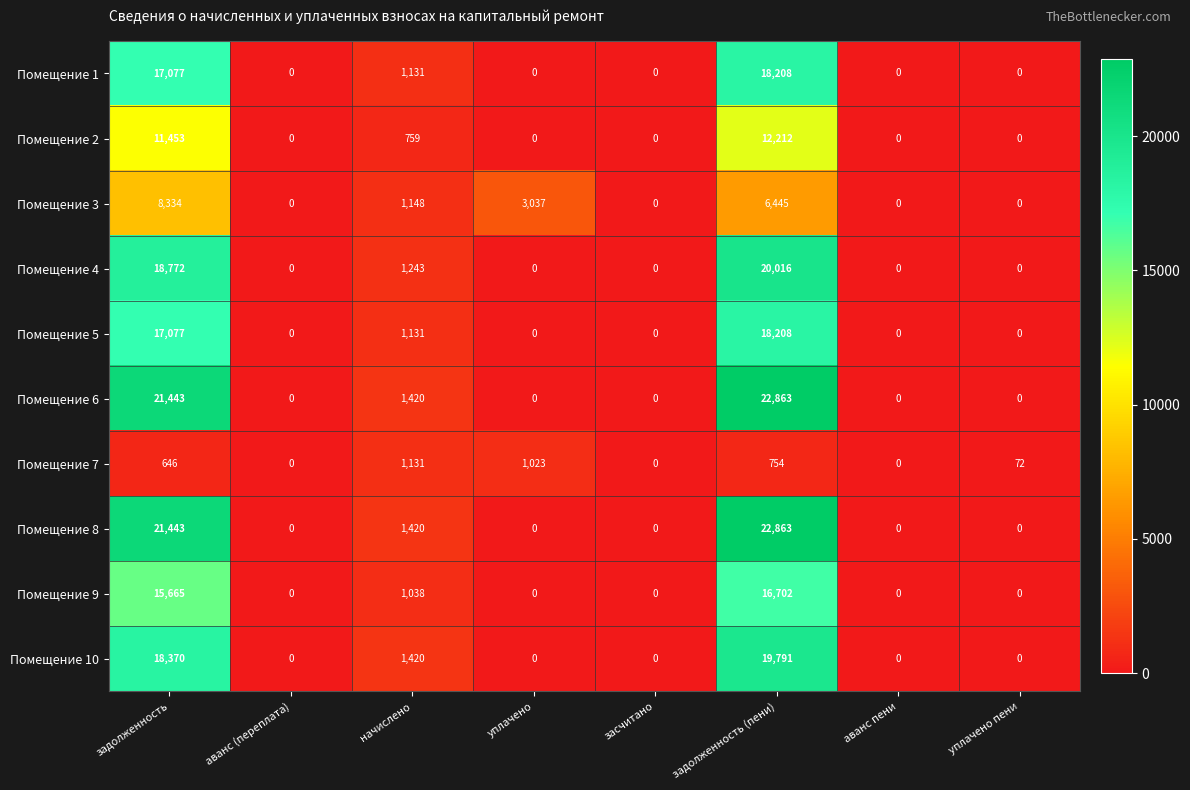

How many values in the Помещение 10 series exceed 0?

3